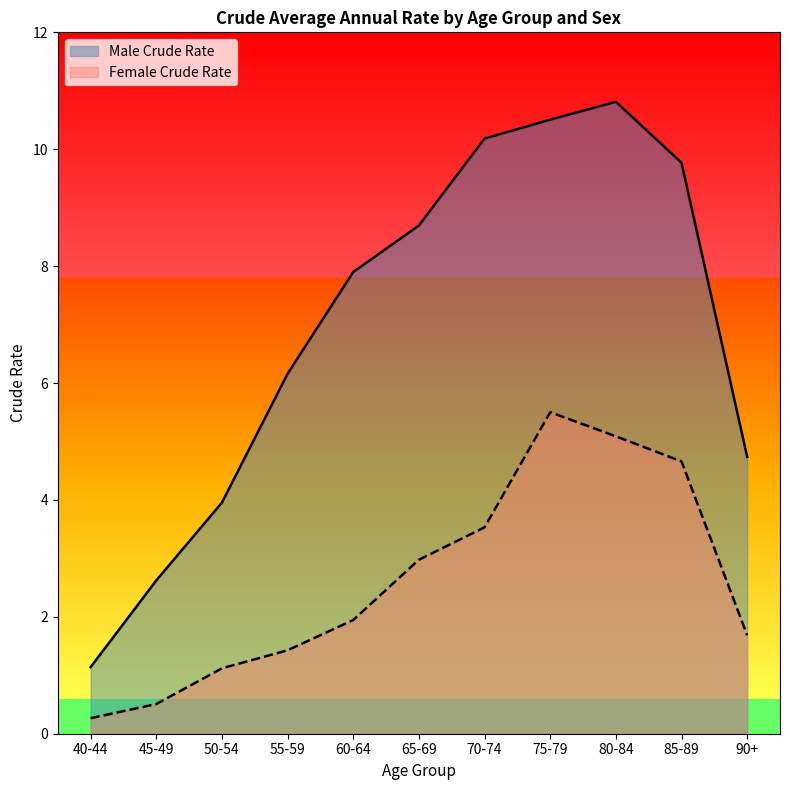

List the labels in order of Female Crude Rate value, largest first.

75-79, 80-84, 85-89, 70-74, 65-69, 60-64, 90+, 55-59, 50-54, 45-49, 40-44